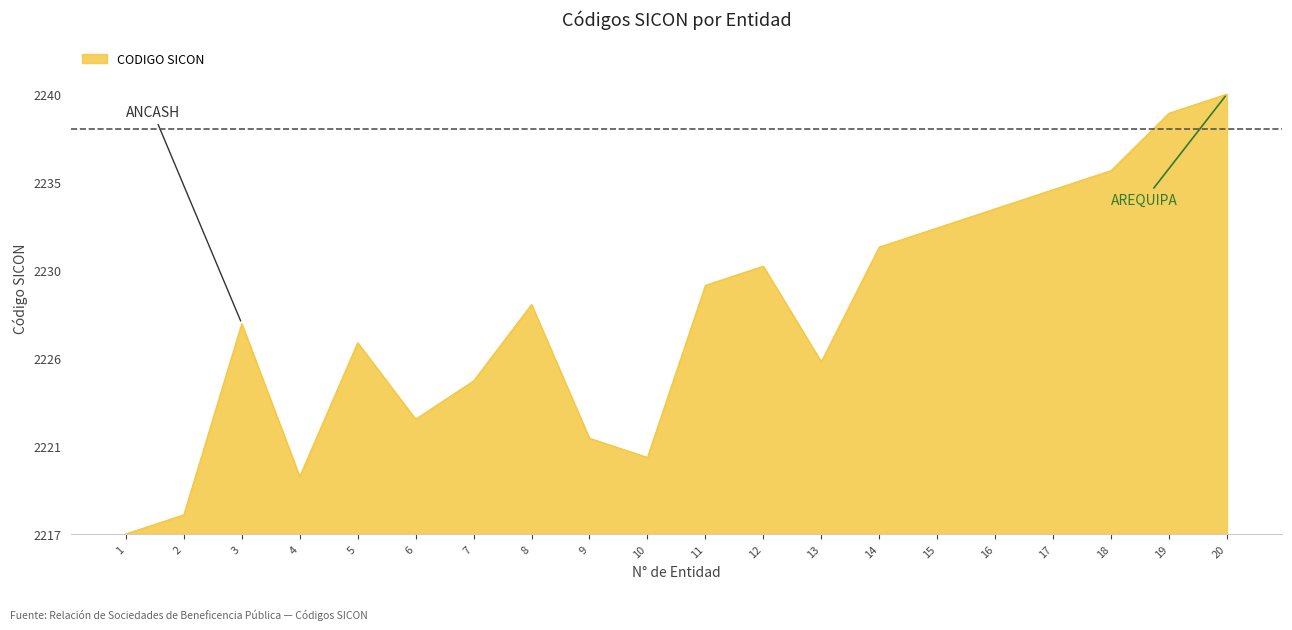

Is this an area chart (filled region under the line)?

Yes